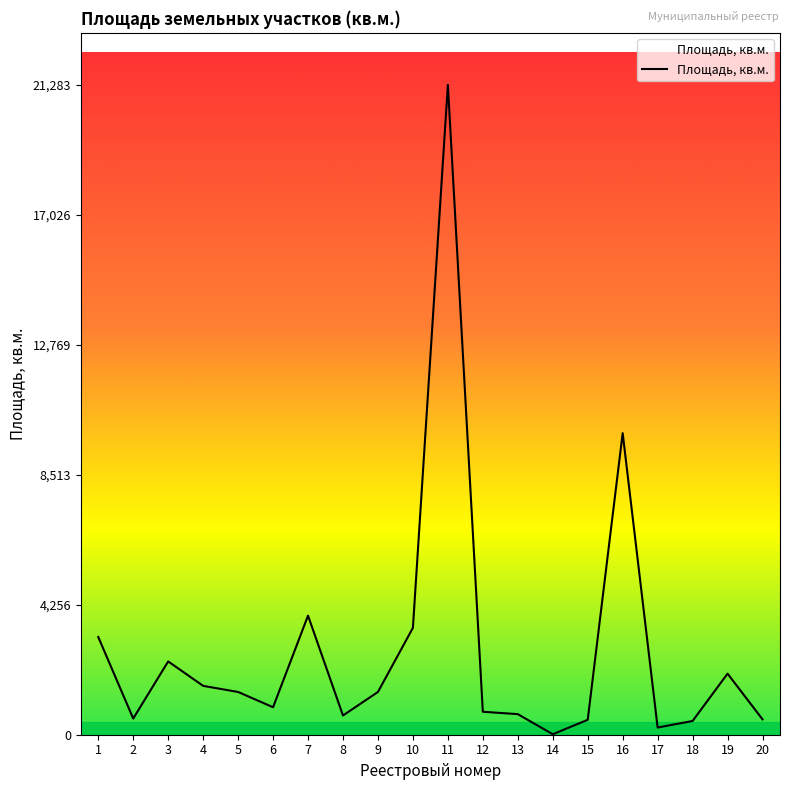

What is the change in value from 11 to 13?

-20609